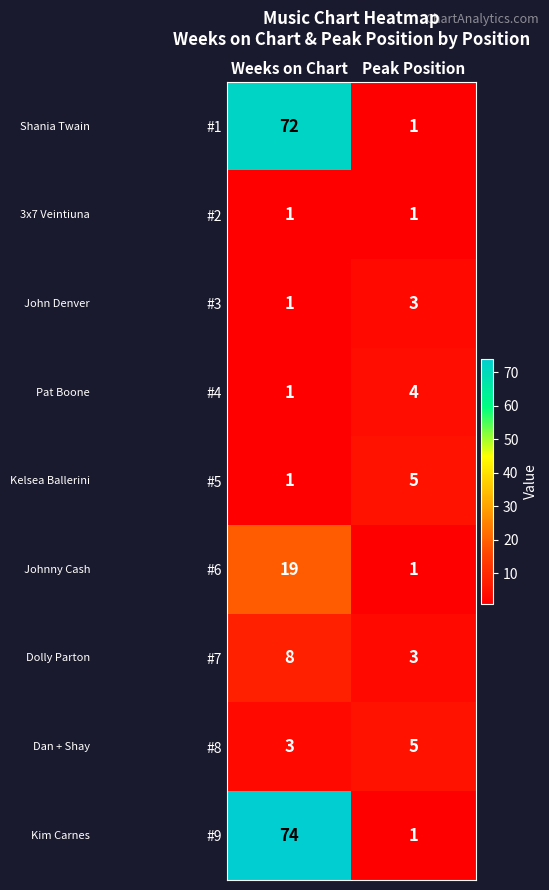

How many categories are shown in the chart?

2